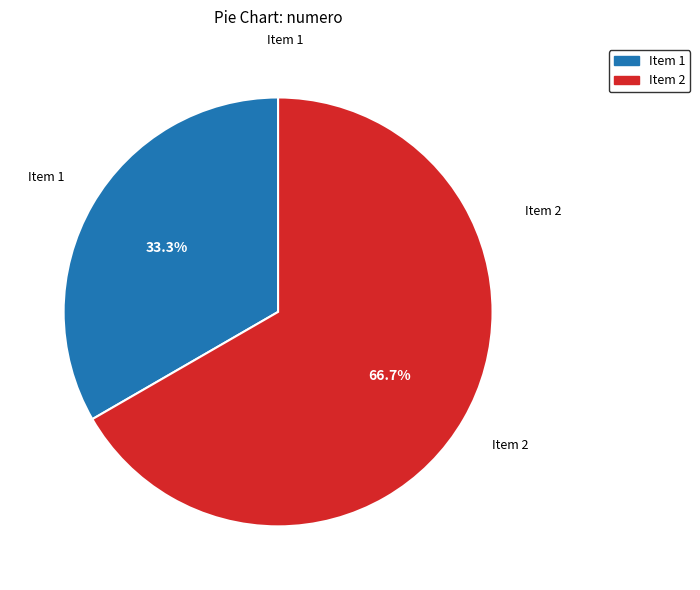

Between Item 1 and Item 2, which is larger?

Item 2